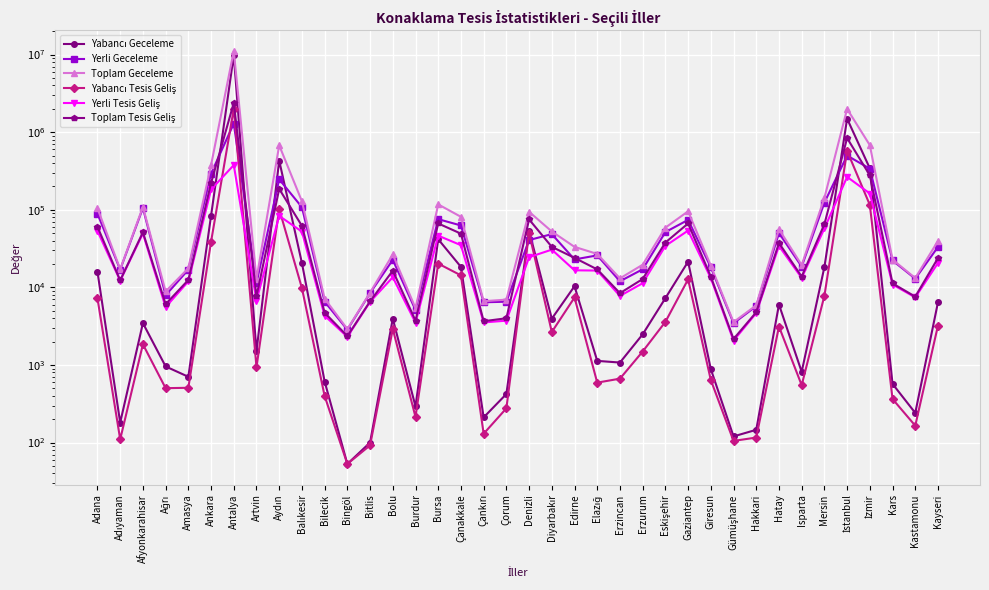

What are all the series names shown in the legend?

Yabancı Geceleme, Yerli Geceleme, Toplam Geceleme, Yabancı Tesis Geliş, Yerli Tesis Geliş, Toplam Tesis Geliş